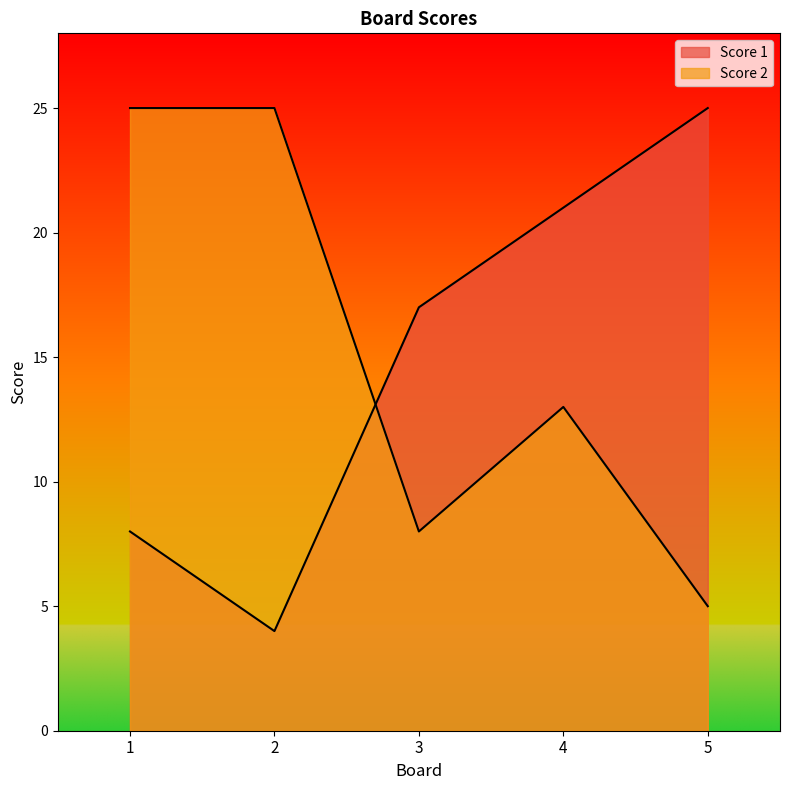

What is the value of the Score 1 point at the 4th from the left?

21